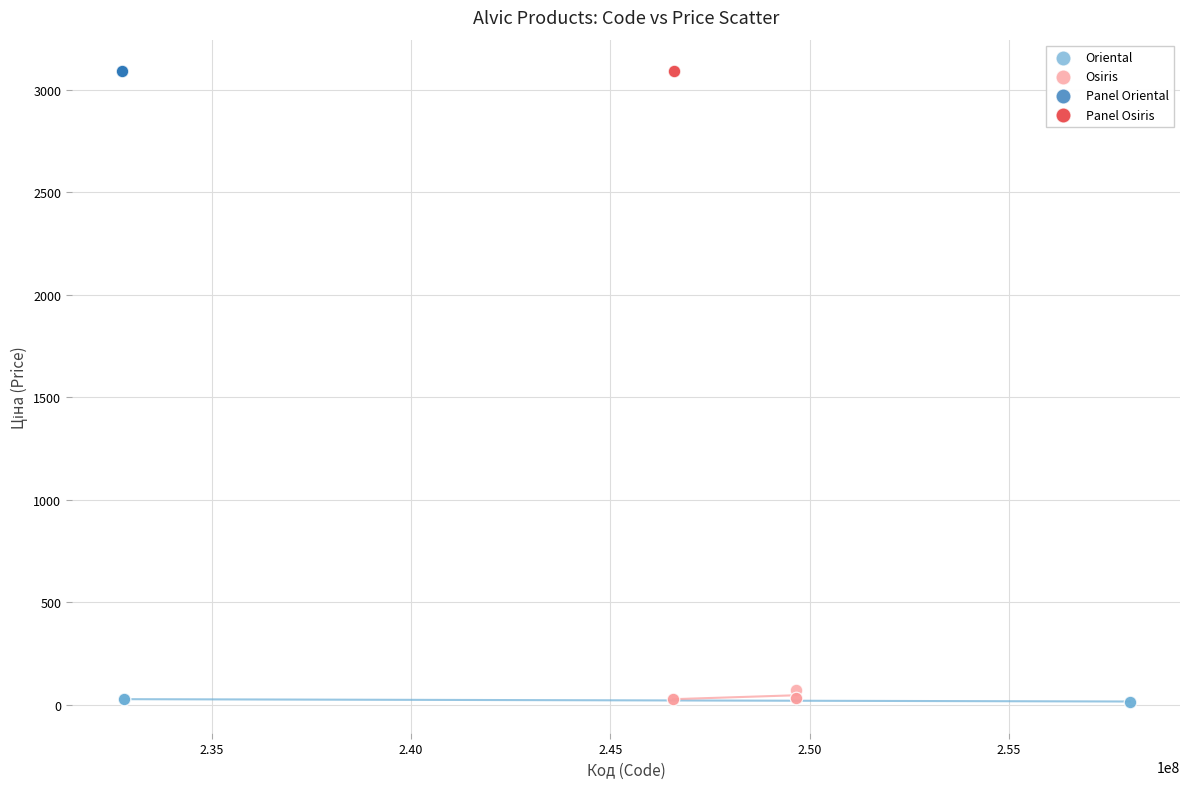

What are all the series names shown in the legend?

Oriental, Osiris, Panel Oriental, Panel Osiris